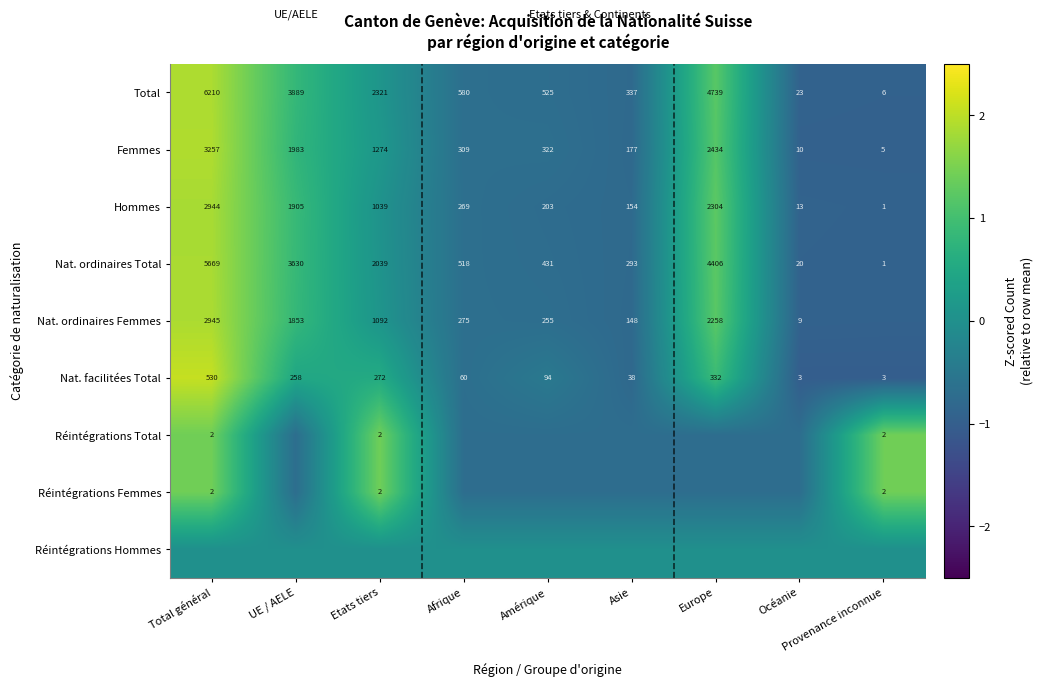

How many data points in Femmes are less than 322?

4